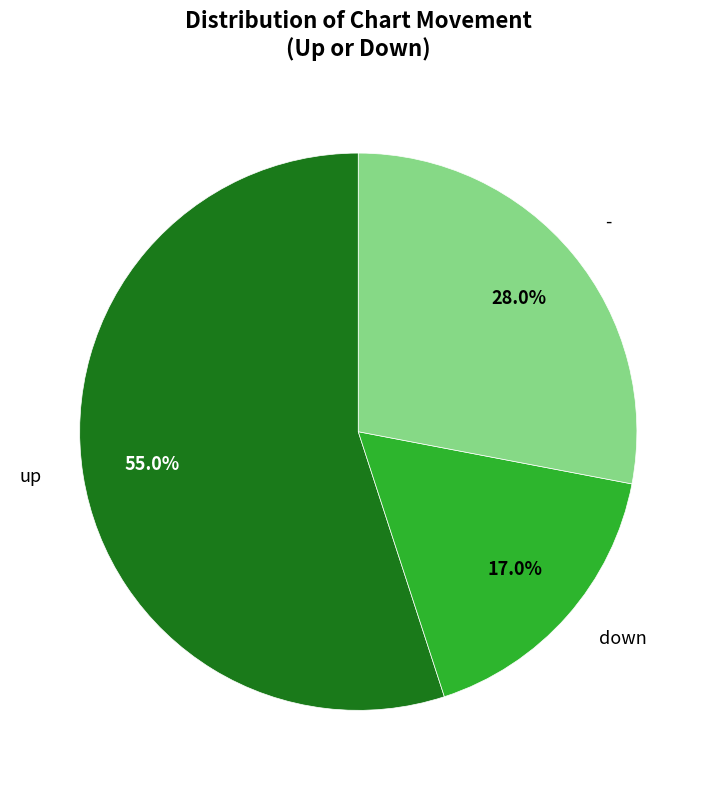

Does any single category account for the majority?

Yes